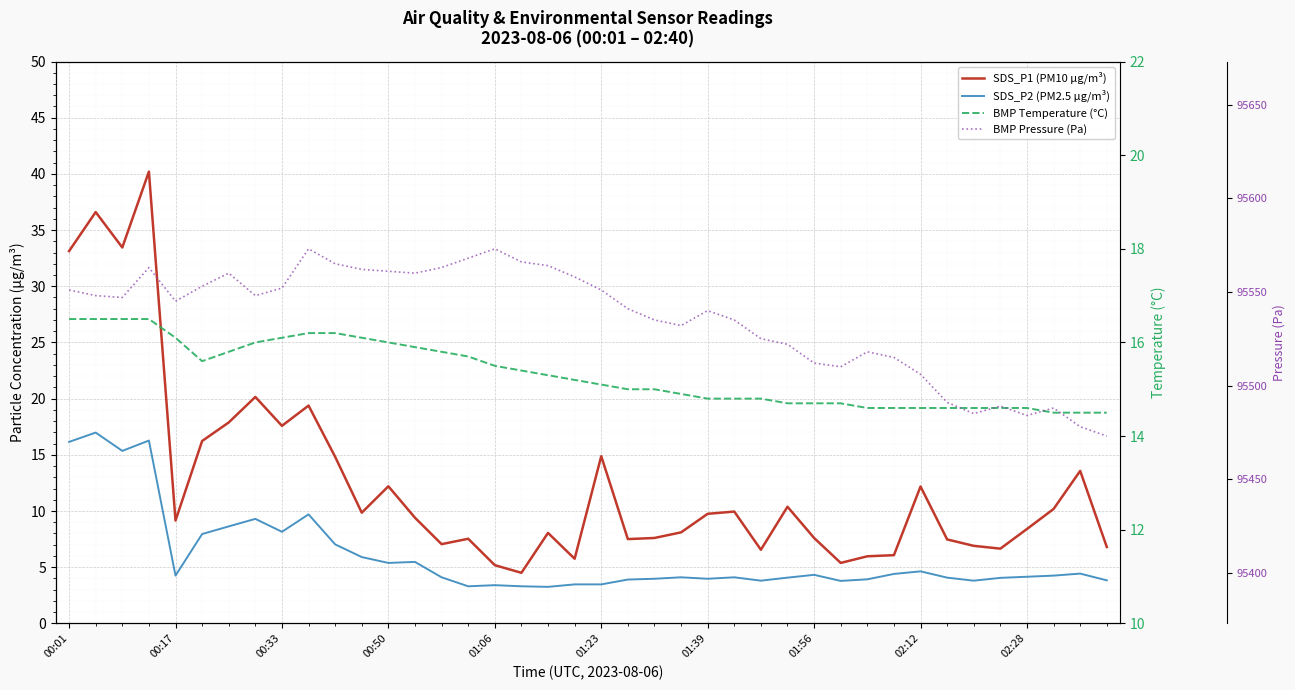

List the series in order of their peak value, lowest first.

BMP Temperature (°C), SDS_P2 (PM2.5 µg/m³), SDS_P1 (PM10 µg/m³), BMP Pressure (Pa)